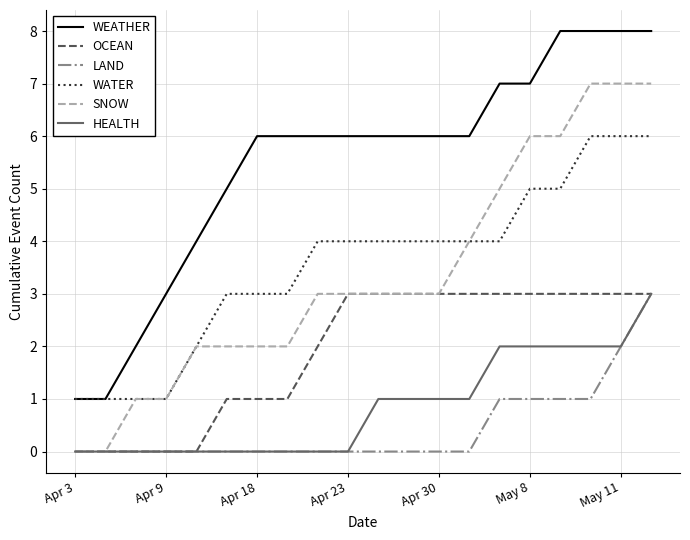

Reading left to right, transcribe all the data shown in this chart.

WEATHER: 1	1	2	3	4	5	6	6	6	6	6	6	6	6	7	7	8	8	8	8
OCEAN: 0	0	0	0	0	1	1	1	2	3	3	3	3	3	3	3	3	3	3	3
LAND: 0	0	0	0	0	0	0	0	0	0	0	0	0	0	1	1	1	1	2	3
WATER: 1	1	1	1	2	3	3	3	4	4	4	4	4	4	4	5	5	6	6	6
SNOW: 0	0	1	1	2	2	2	2	3	3	3	3	3	4	5	6	6	7	7	7
HEALTH: 0	0	0	0	0	0	0	0	0	0	1	1	1	1	2	2	2	2	2	3